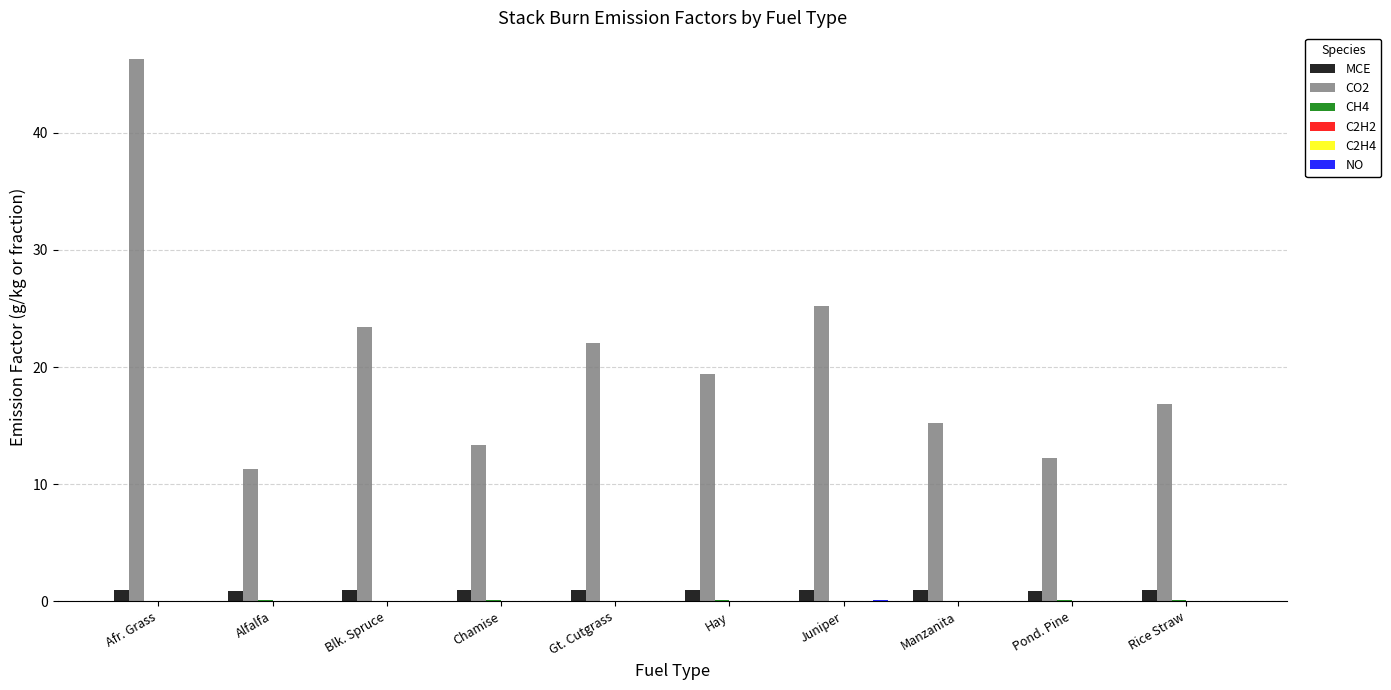

What is the spread (max minus min) of values at Manzanita?

15.2